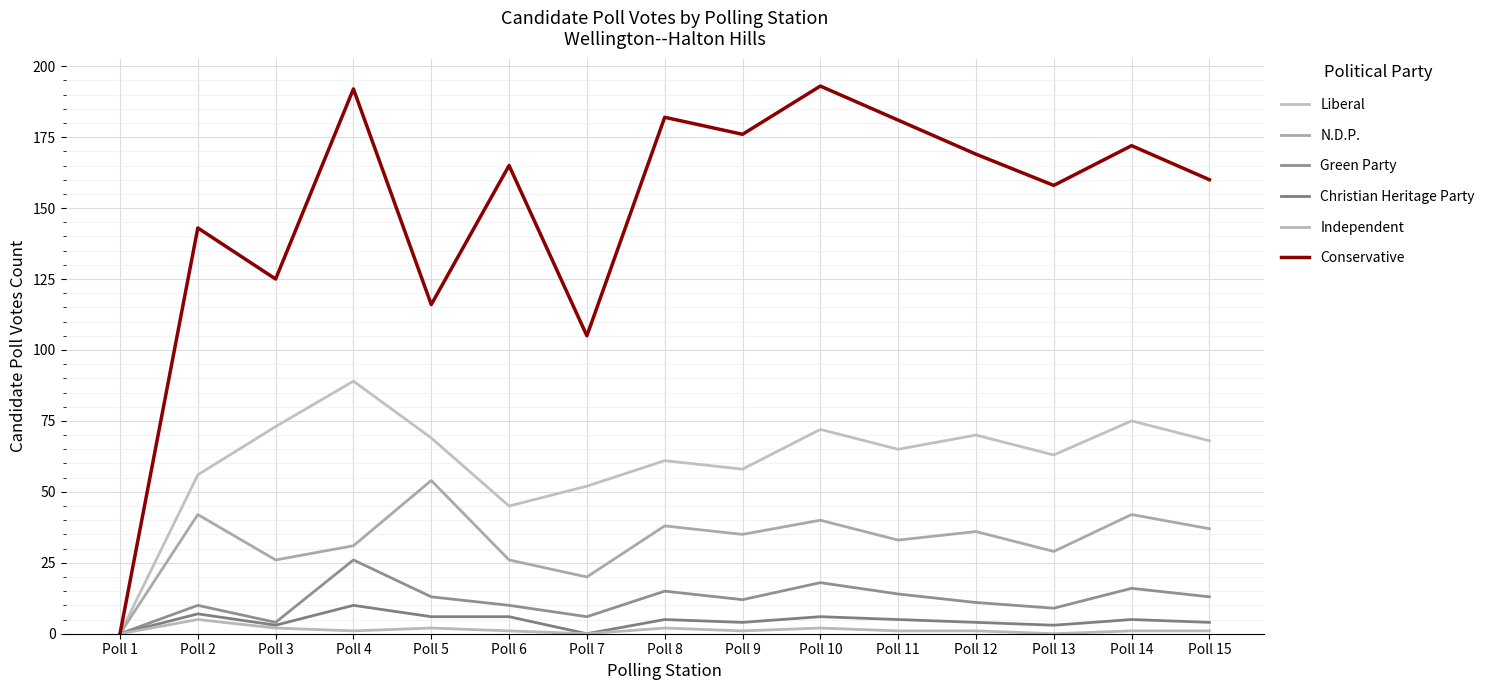

What is the difference between the highest and lowest values at Poll 4?

191